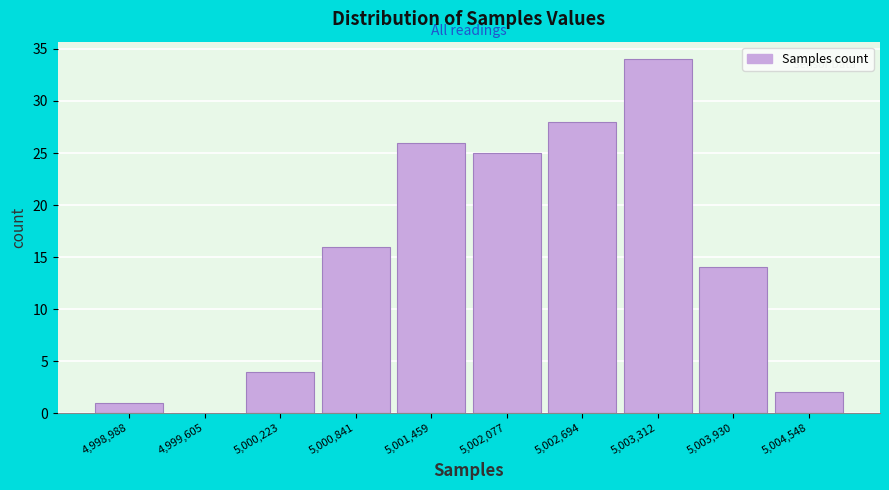

Reading right to left, list all the values displayed in this chart.

5,004,548=2	5,003,930=14	5,003,312=34	5,002,694=28	5,002,077=25	5,001,459=26	5,000,841=16	5,000,223=4	4,999,605=0	4,998,988=1